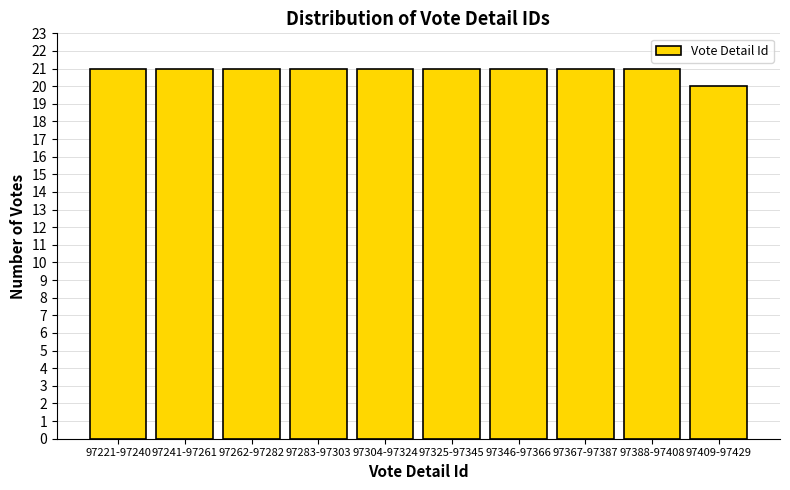

Reading left to right, transcribe all the data shown in this chart.

21	21	21	21	21	21	21	21	21	20